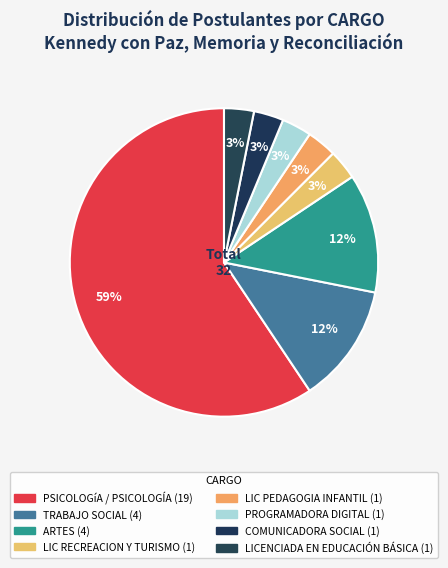

To the nearest percent, what is the average slice percentage?

12%